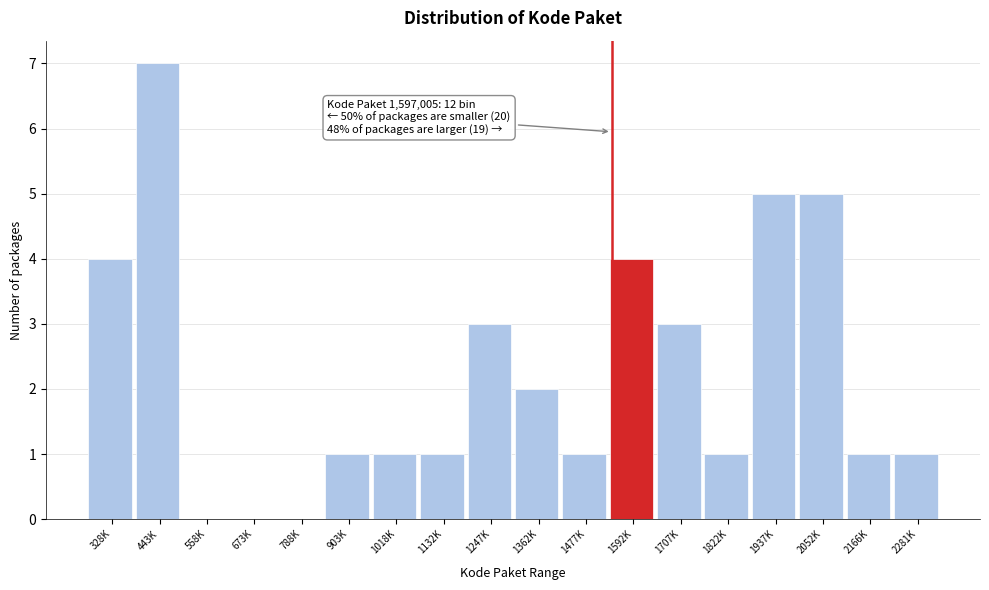

Reading right to left, transcribe all the data shown in this chart.

2281K=1	2166K=1	2052K=5	1937K=5	1822K=1	1707K=3	1592K=4	1477K=1	1362K=2	1247K=3	1132K=1	1018K=1	903K=1	788K=0	673K=0	558K=0	443K=7	328K=4